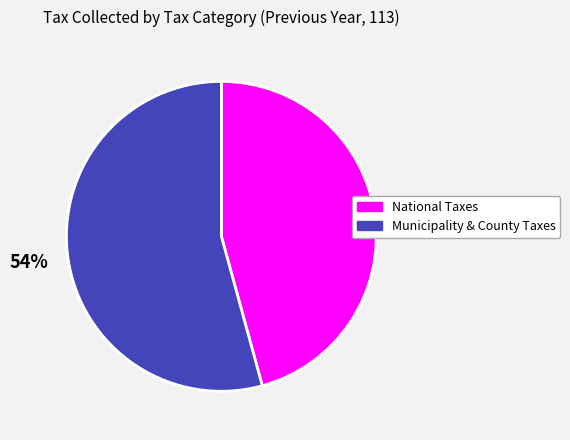

Is there any slice that represents more than half of the pie?

Yes